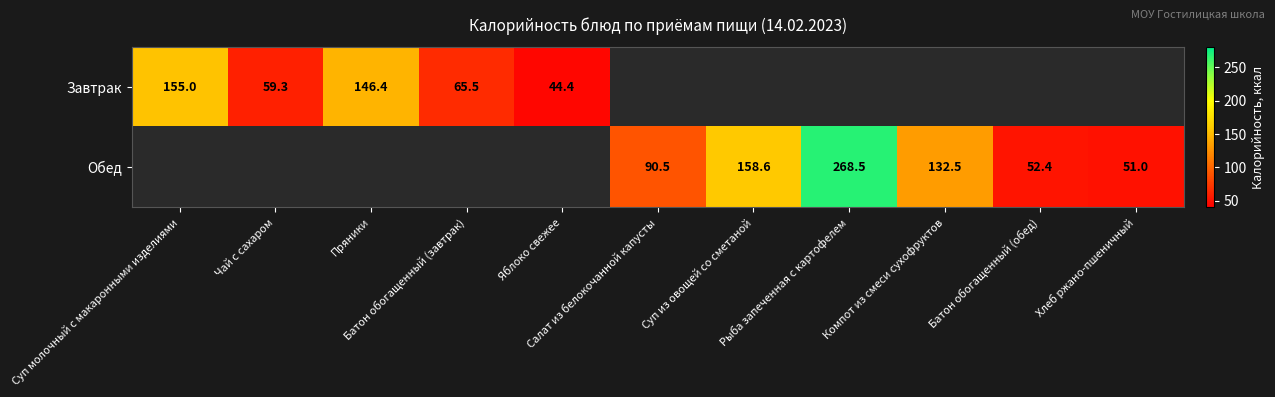

Which label corresponds to the largest value in the chart?

Рыба запеченная с картофелем